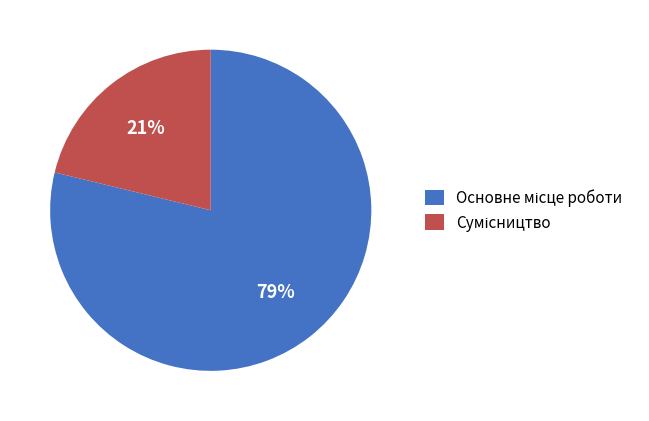

To the nearest percent, what is the average slice percentage?

50%